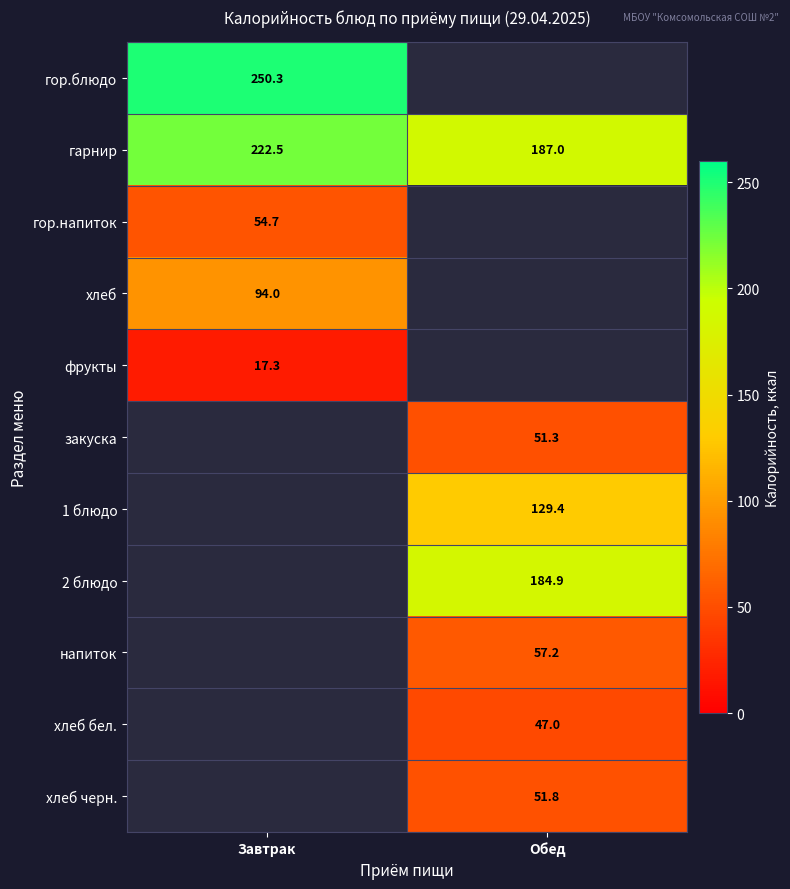

At which label does гор.напиток reach its minimum?

Завтрак